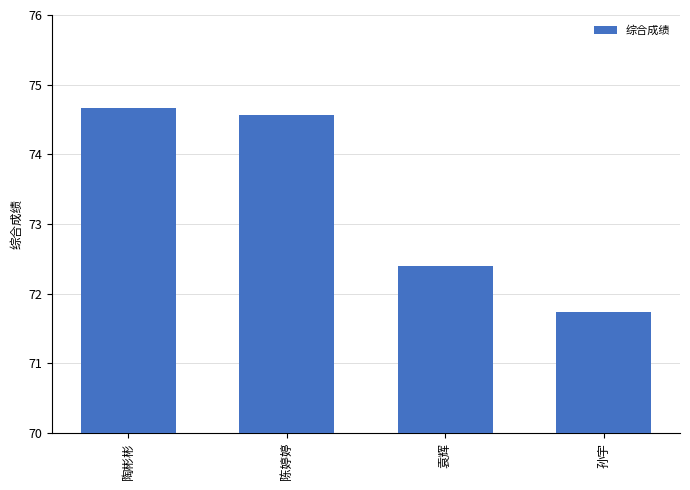

List the labels in order of value, largest first.

陶彬彬, 陈婷婷, 袁辉, 孙宇